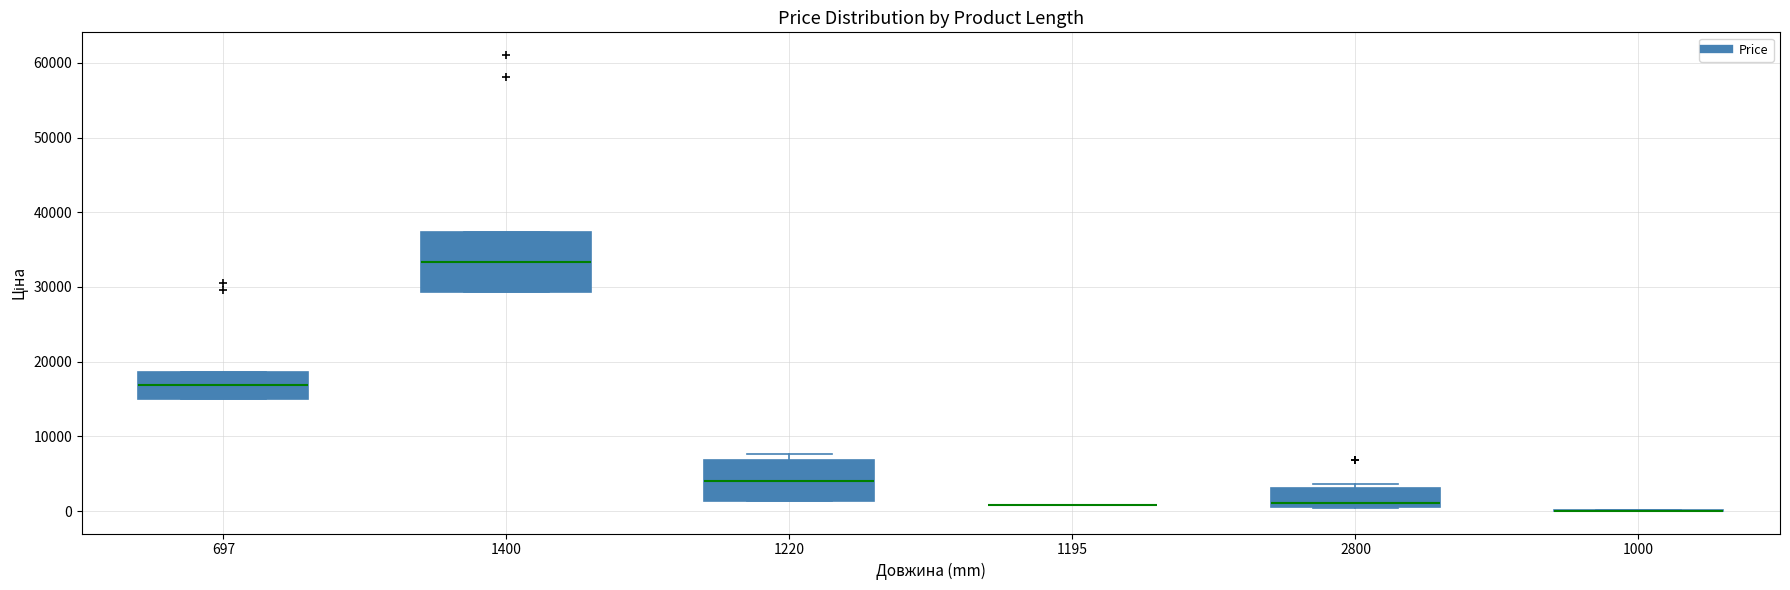

Which box is the tallest, from its lower edge to its upper edge?

1400